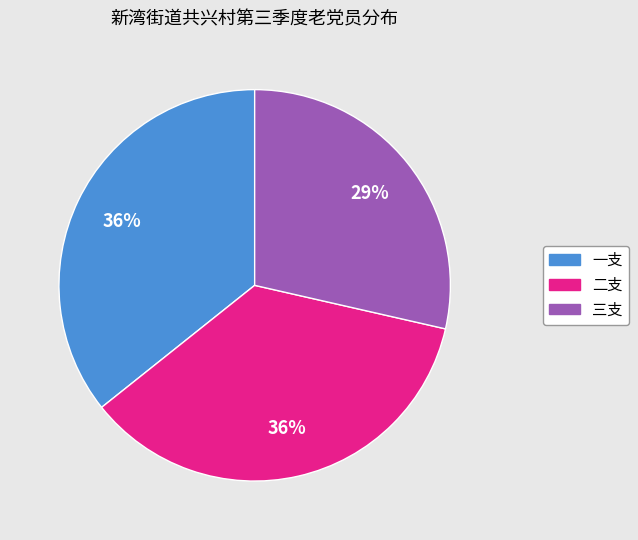

Is the sum of 二支 and 三支 greater than half?

Yes